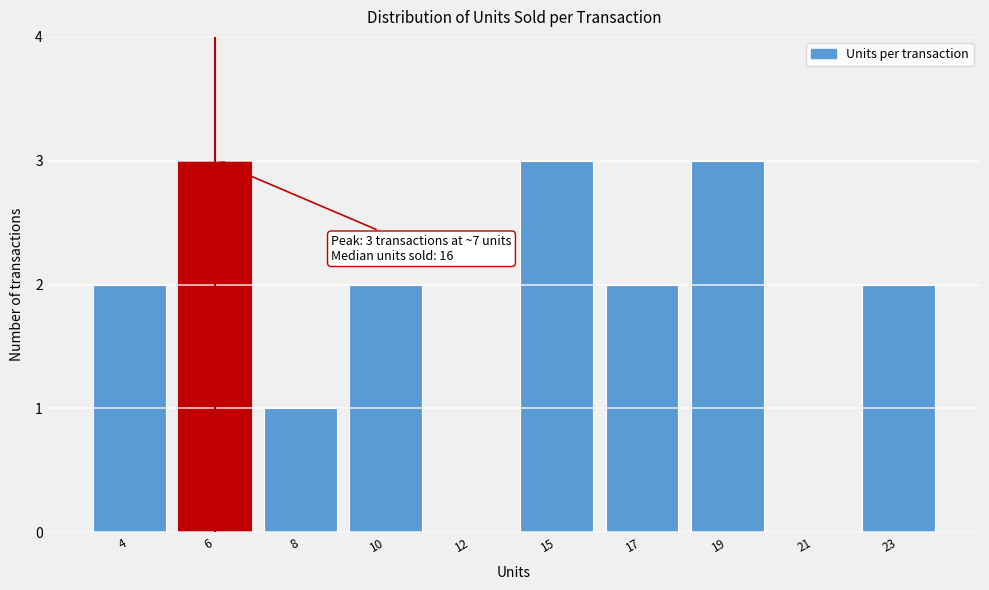

Reading left to right, what are all the values shown in this chart?

4=2	6=3	8=1	10=2	12=0	15=3	17=2	19=3	21=0	23=2